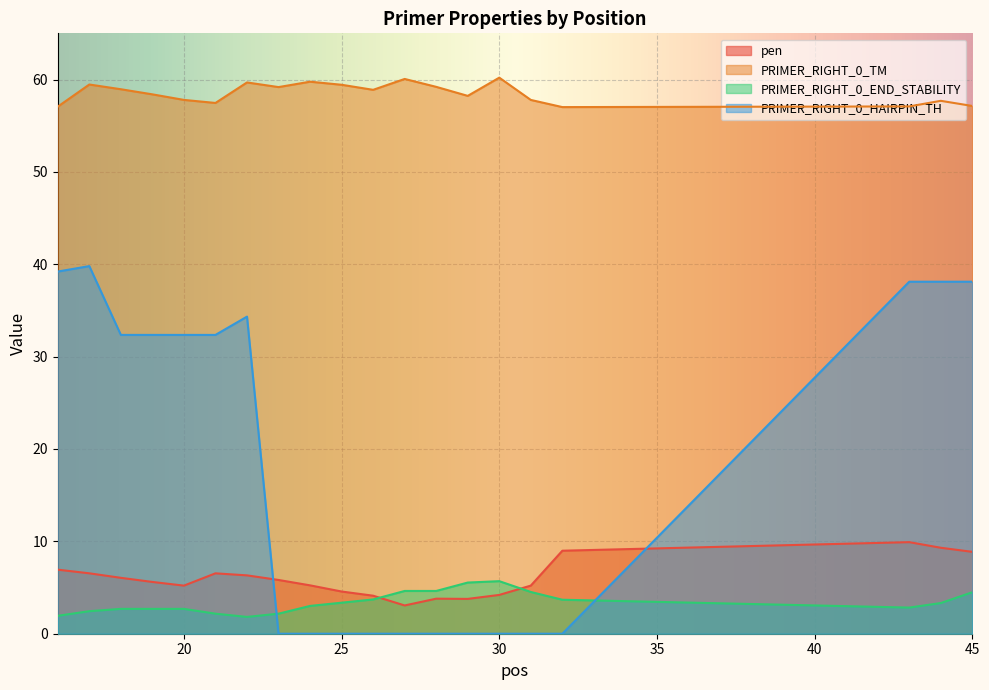

At how many categories does at least one series exceed 11?

20